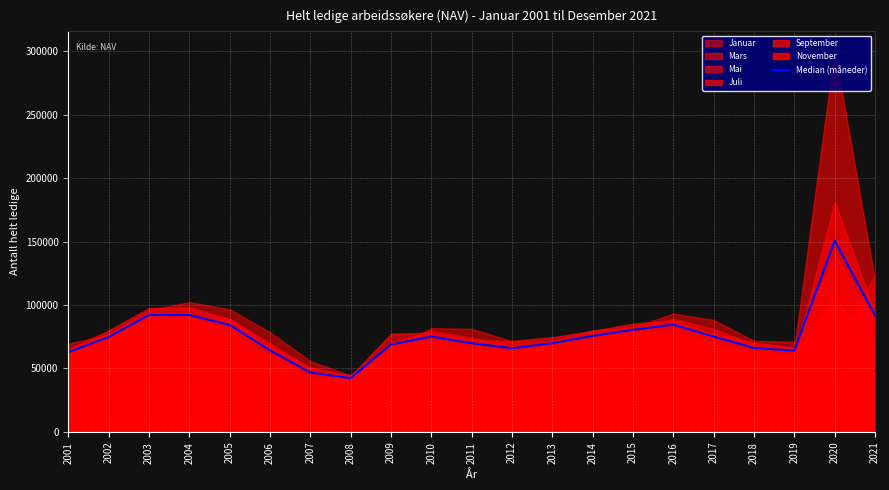

What is the change in value from 2005 to 2007?

-37521.8